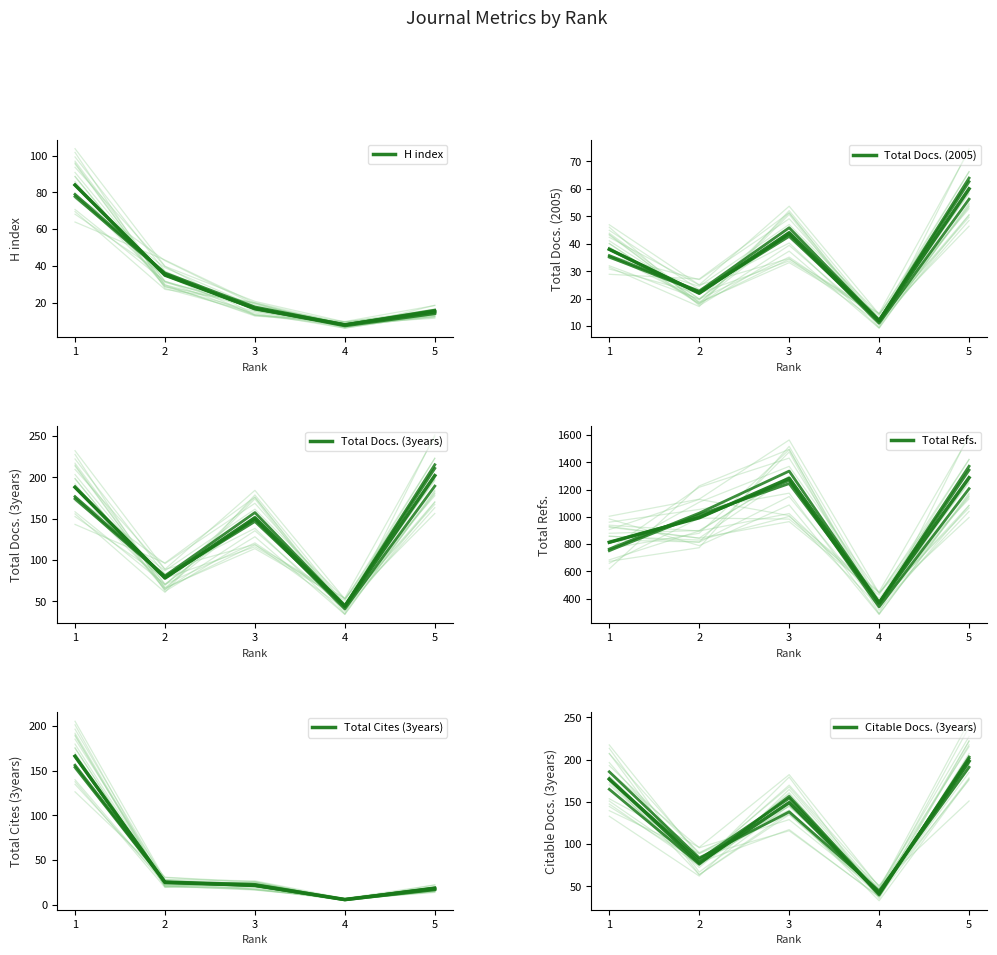

How many interior local valleys does the Total Refs. series have?

1